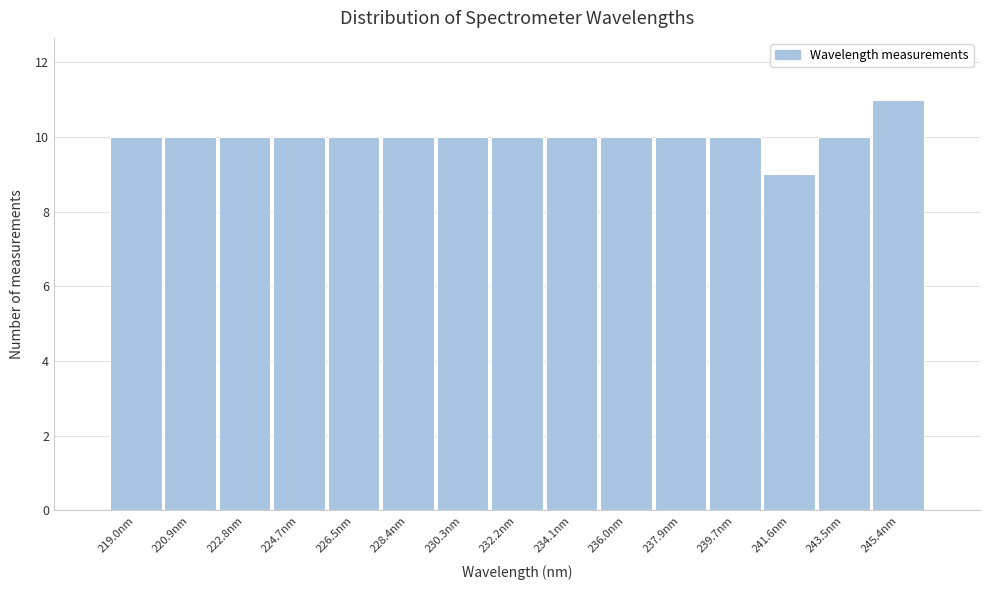

Reading left to right, list every bar in this chart as the range it spans on the x-axis followed by its height. Neither the bar edges nor the heights are printed on the chart, so give them approximately, as read against the axes.

218.0 to 220.0: 10
220.0 to 221.8: 10
221.8 to 223.8: 10
223.8 to 225.6: 10
225.6 to 227.4: 10
227.4 to 229.4: 10
229.4 to 231.2: 10
231.2 to 233.2: 10
233.2 to 235.0: 10
235.0 to 237.0: 10
237.0 to 238.8: 10
238.8 to 240.6: 10
240.6 to 242.6: 9
242.6 to 244.4: 10
244.4 to 246.4: 11